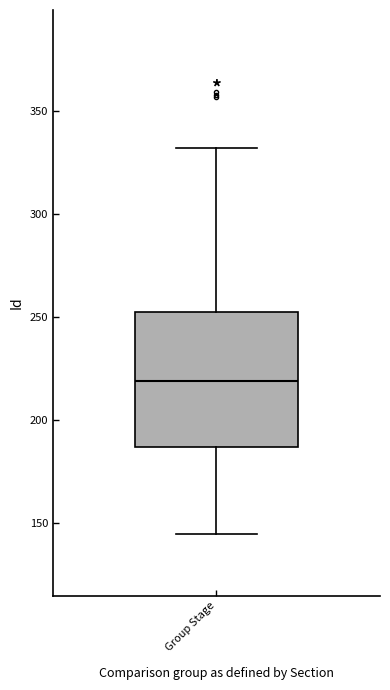

Read this box plot against the y-axis: the position of the median line, the range covered by the box, and the ends of both whiskers. The values are not printed on the chart, so give them approximately, as read against the axis.

median 220, box 185 to 255, whiskers 145 to 330